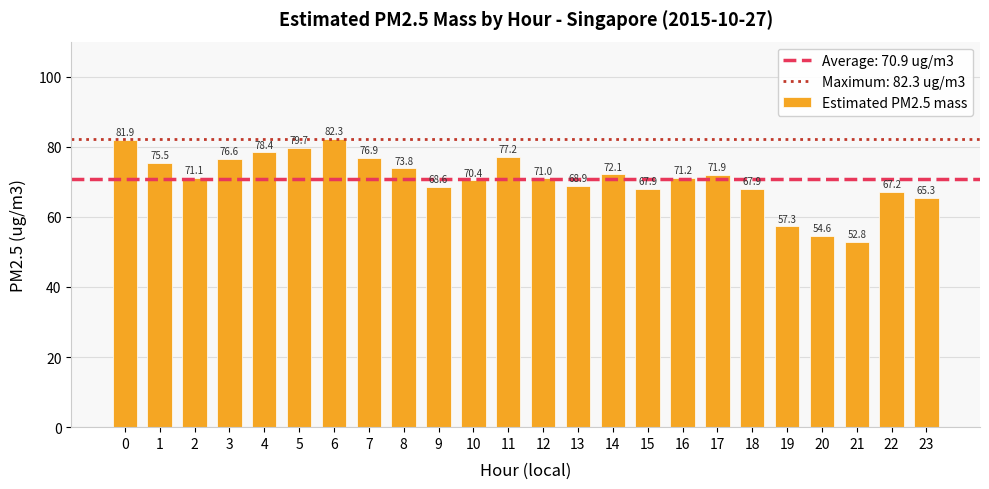

How many data points does each series have?

24